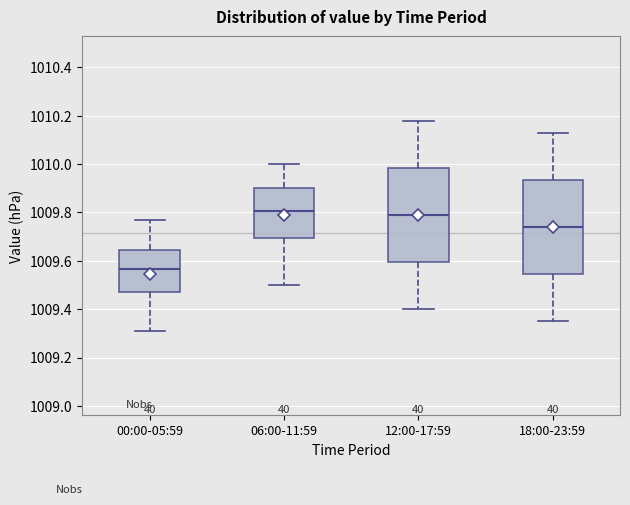

Where is the lower edge of the box for 12:00-17:59 on the y-axis? The values are not printed on the chart, so give them approximately, as read against the axis.

1009.60